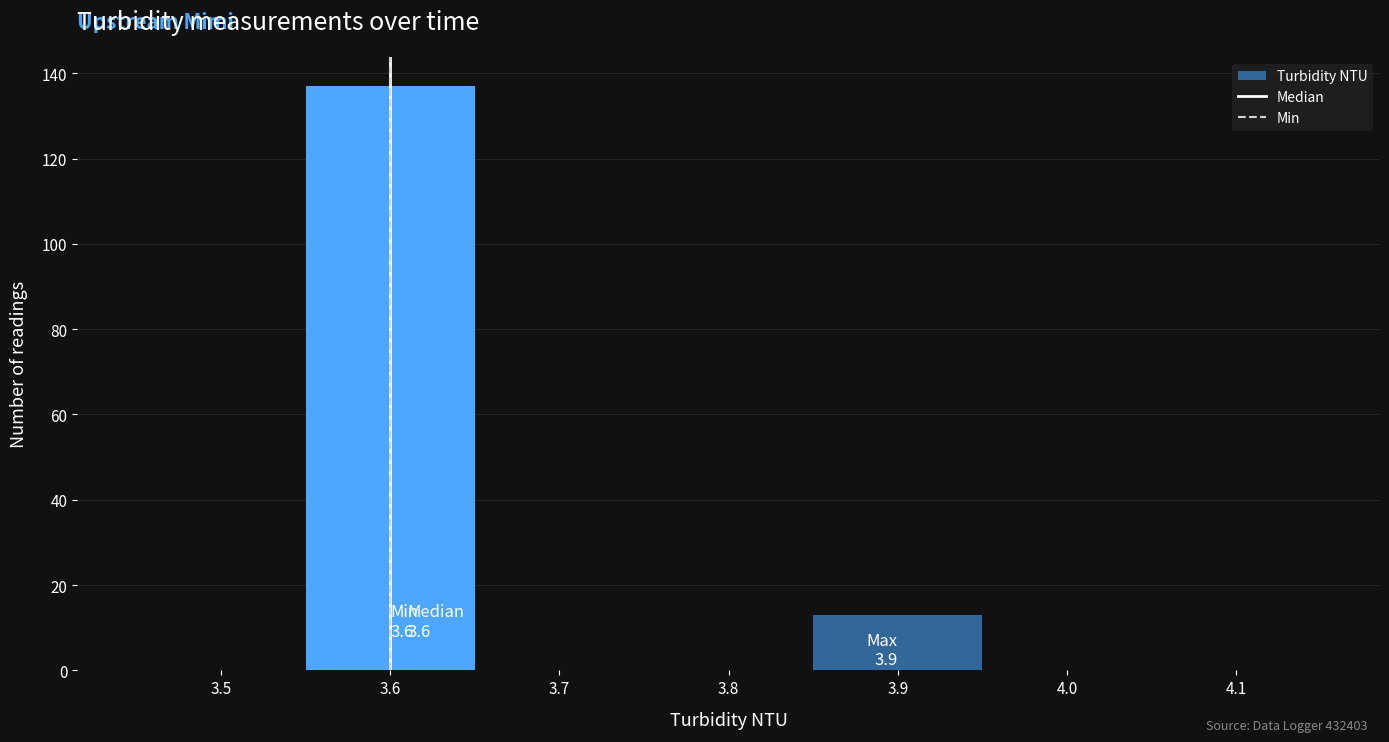

Over which range of the x-axis is the bar tallest?

3.55 to 3.65